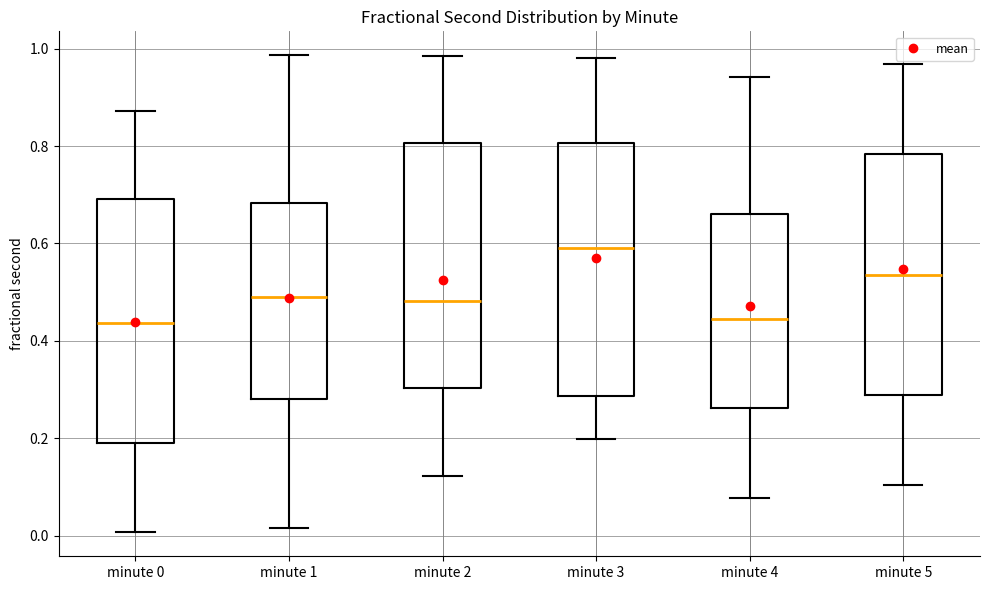

Reading left to right, transcribe this box plot: for each box, give where its median line is, the range the box spans, and where its two whiskers end, as read against the y-axis. The values are not printed on the chart, so give them approximately, as read against the axis.

minute 0: median 0.44, box 0.18 to 0.70, whiskers 0.00 to 0.88
minute 1: median 0.50, box 0.28 to 0.68, whiskers 0.02 to 0.98
minute 2: median 0.48, box 0.30 to 0.80, whiskers 0.12 to 0.98
minute 3: median 0.60, box 0.28 to 0.80, whiskers 0.20 to 0.98
minute 4: median 0.44, box 0.26 to 0.66, whiskers 0.08 to 0.94
minute 5: median 0.54, box 0.28 to 0.78, whiskers 0.10 to 0.96